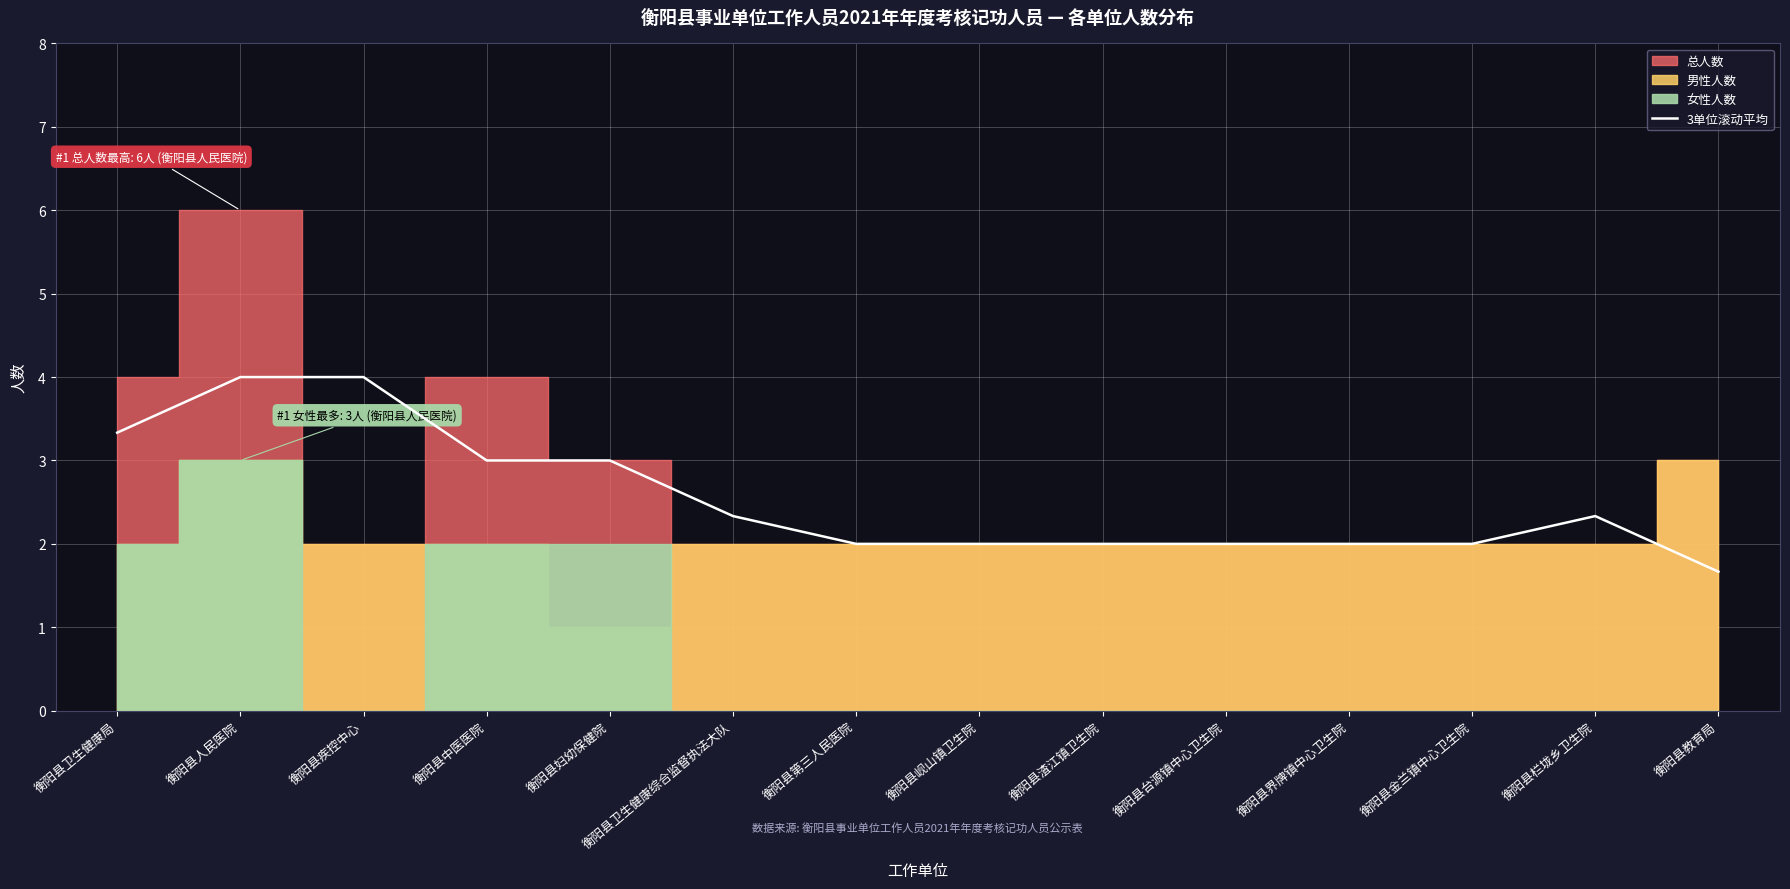

How many lines are shown in the chart?

1